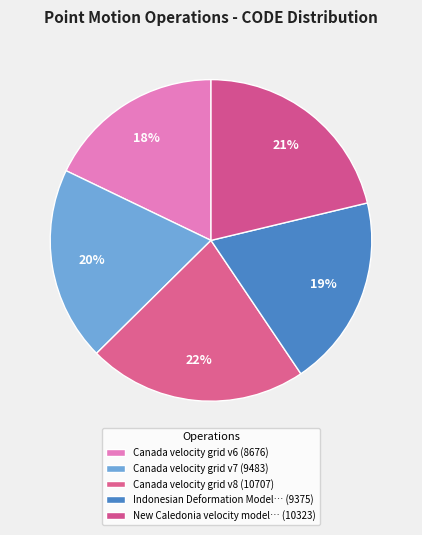

Does any single category account for the majority?

No